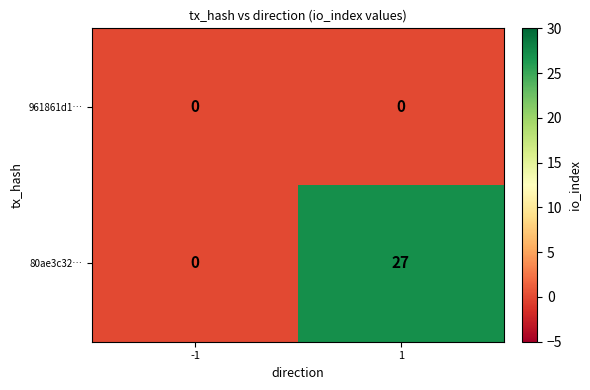

Rank the series by their maximum value, from lowest to highest.

961861d1…, 80ae3c32…